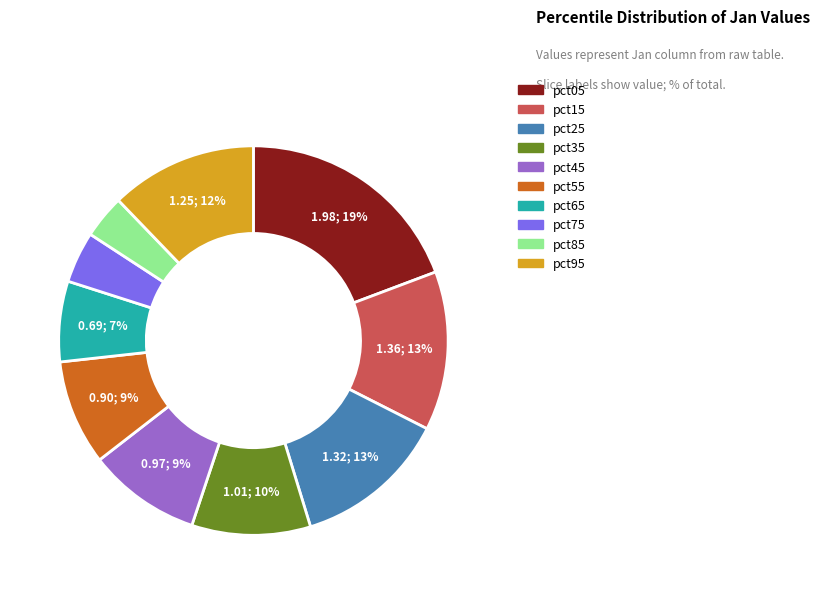

Is there a majority slice in this chart?

No